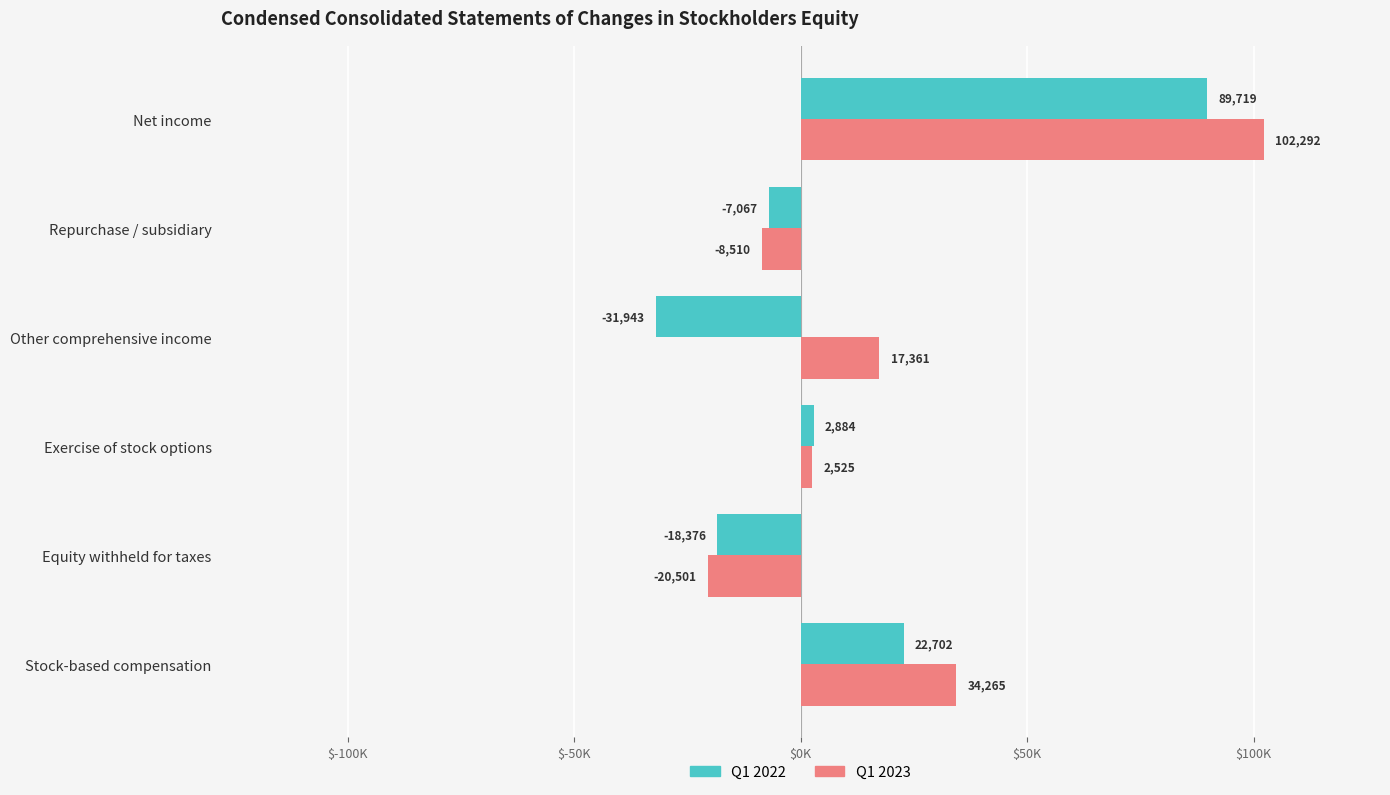

What are all the series names shown in the legend?

Q1 2022, Q1 2023